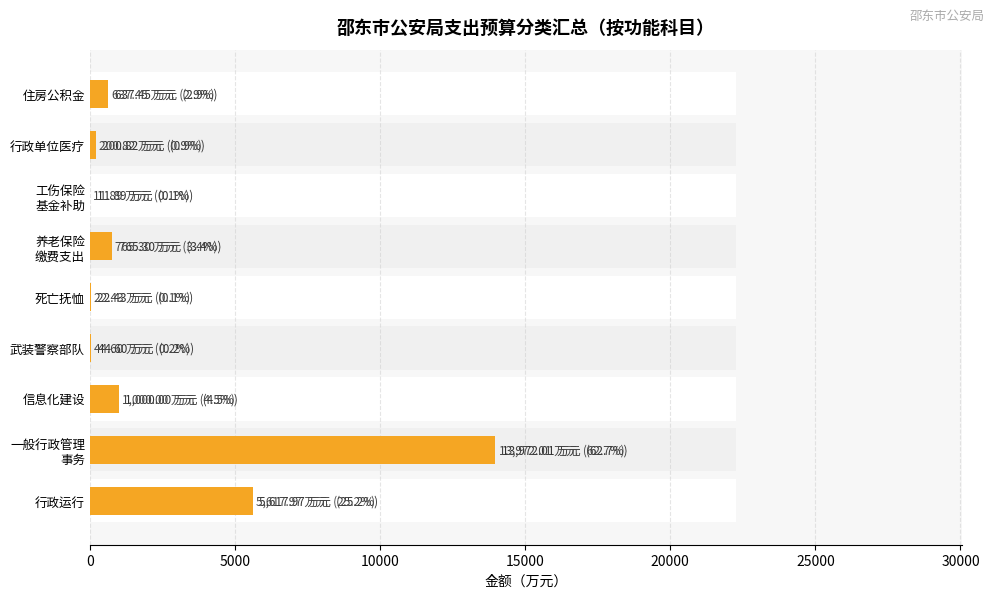

What is the minimum value shown in the chart?

11.9